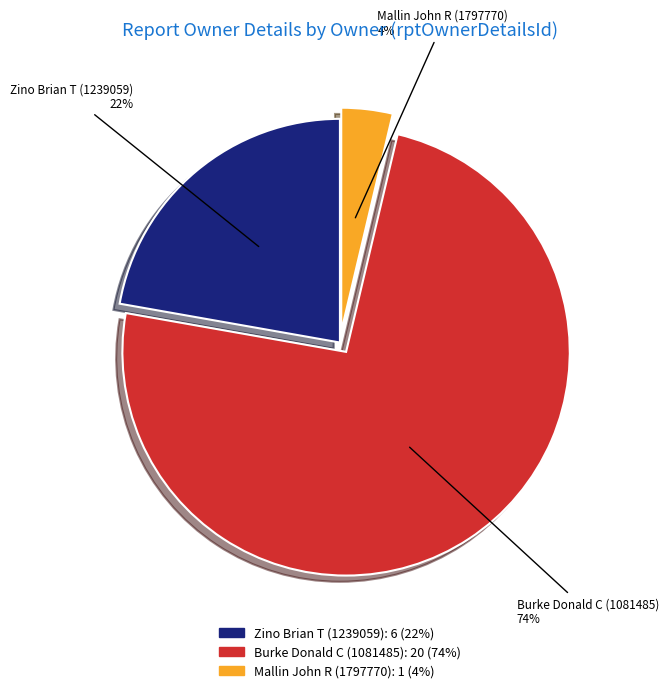

What percentage is the Zino Brian T (1239059) slice, to the nearest percent?

22%